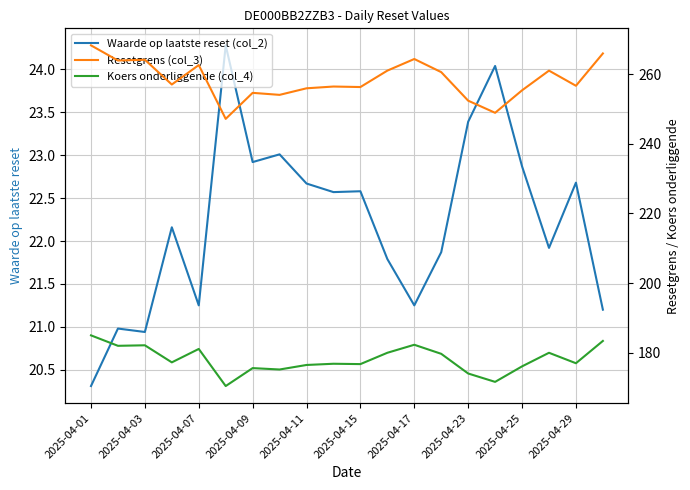

True or false: Koers onderliggende (col_4) and Resetgrens (col_3) cross at least once.

False